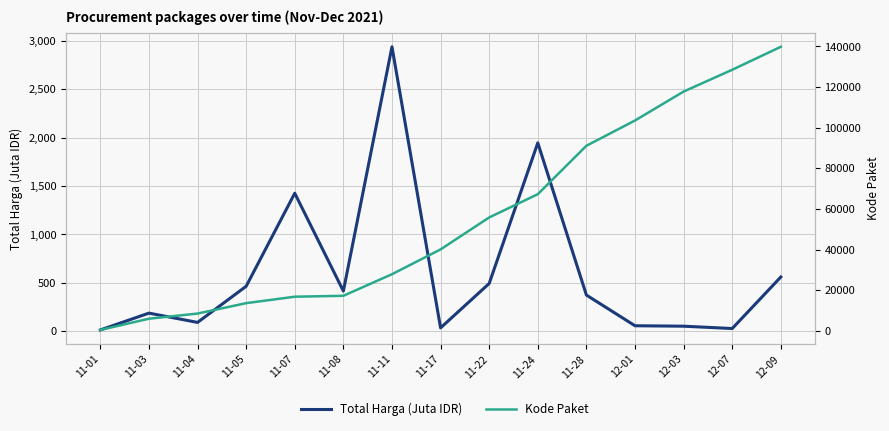

What is the minimum value shown in the chart?

12.8